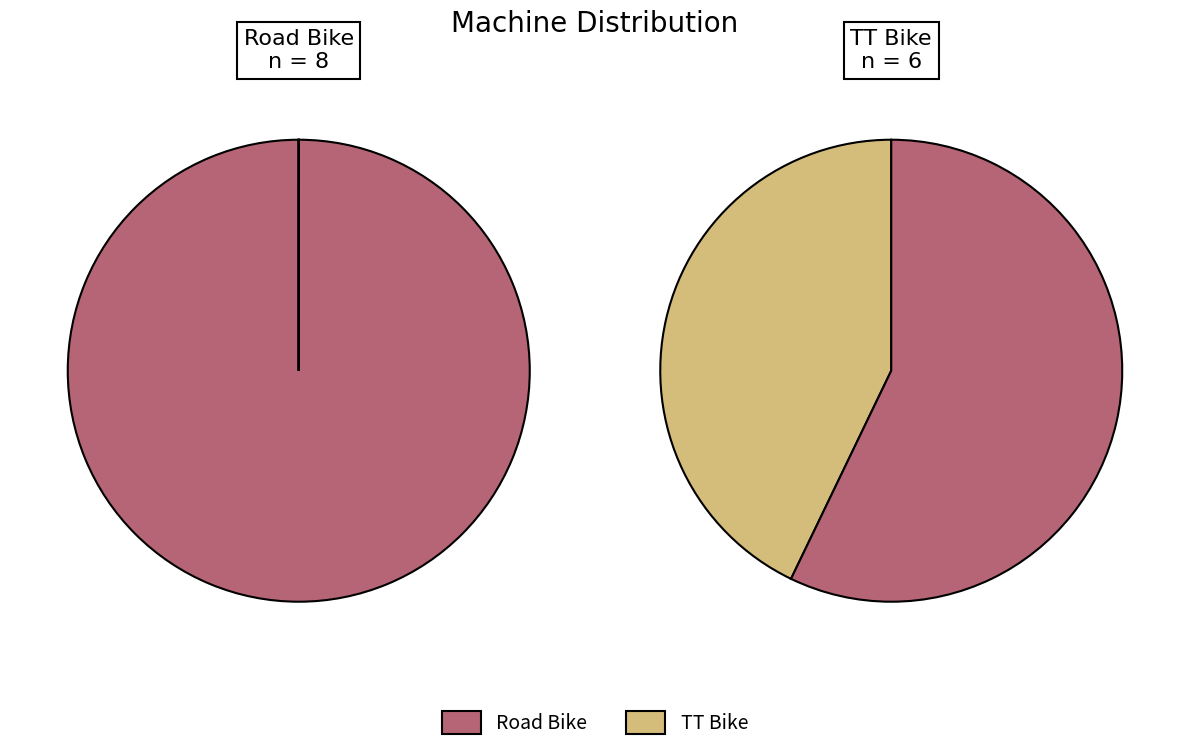

To the nearest percent, what is the difference between the Road Bike and TT Bike slice percentages?

14%